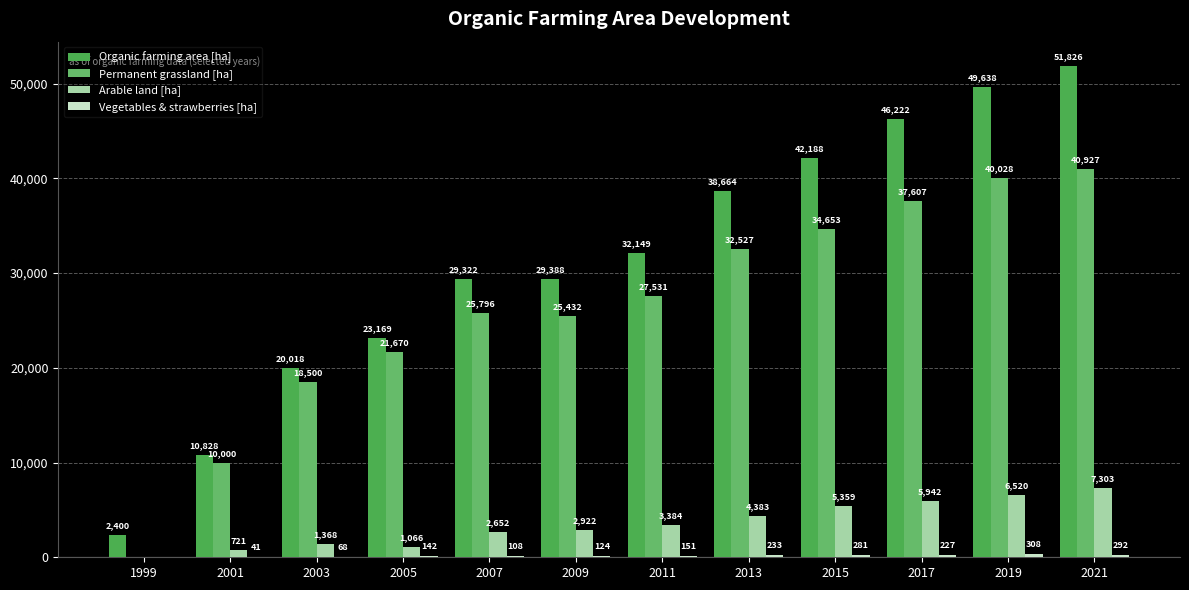

At which category is the sum across all series the highest?

2021